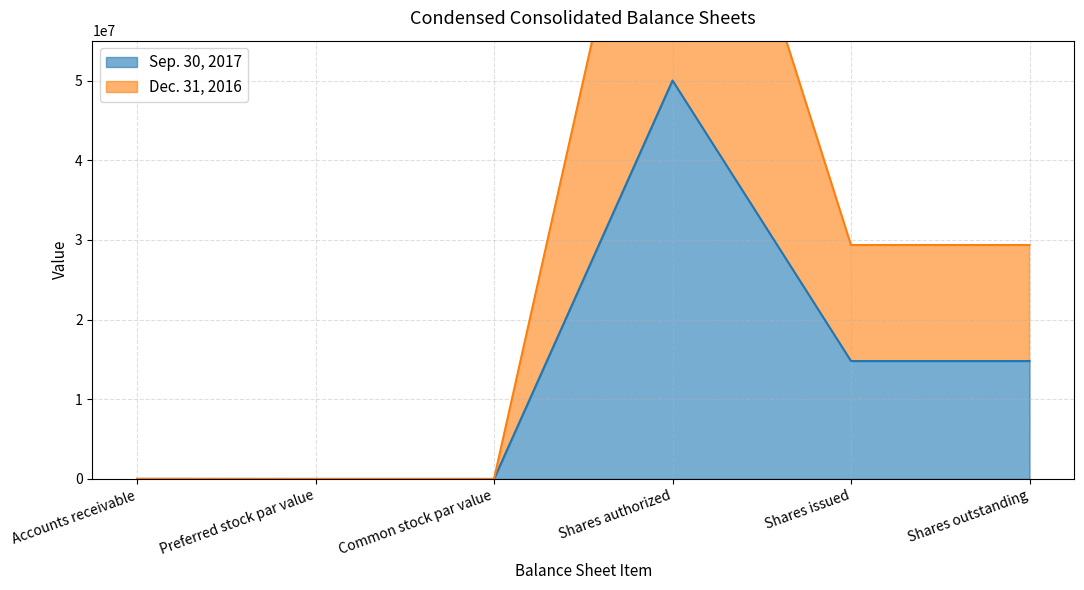

Reading right to left, what are all the values shown in this chart?

Sep. 30, 2017: Shares outstanding=14797199.0	Shares issued=14797199.0	Shares authorized=50000000.0	Common stock par value=0.0	Preferred stock par value=1.0	Accounts receivable=4658.0
Dec. 31, 2016: Shares outstanding=29353135.0	Shares issued=29353135.0	Shares authorized=100000000.0	Common stock par value=0.0	Preferred stock par value=2.0	Accounts receivable=10383.0